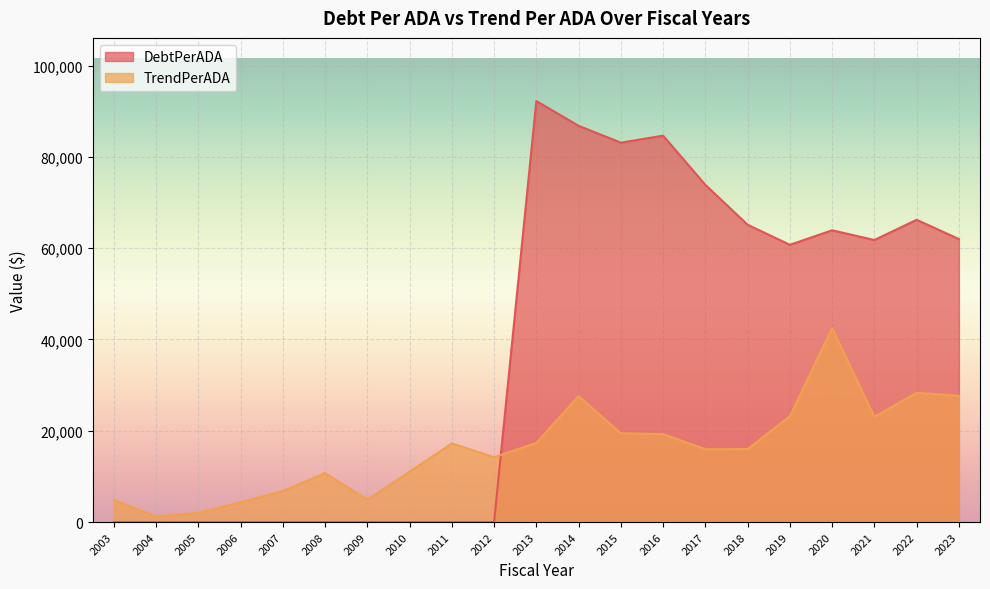

Rank the series at 2003 from lowest to highest value.

DebtPerADA, TrendPerADA